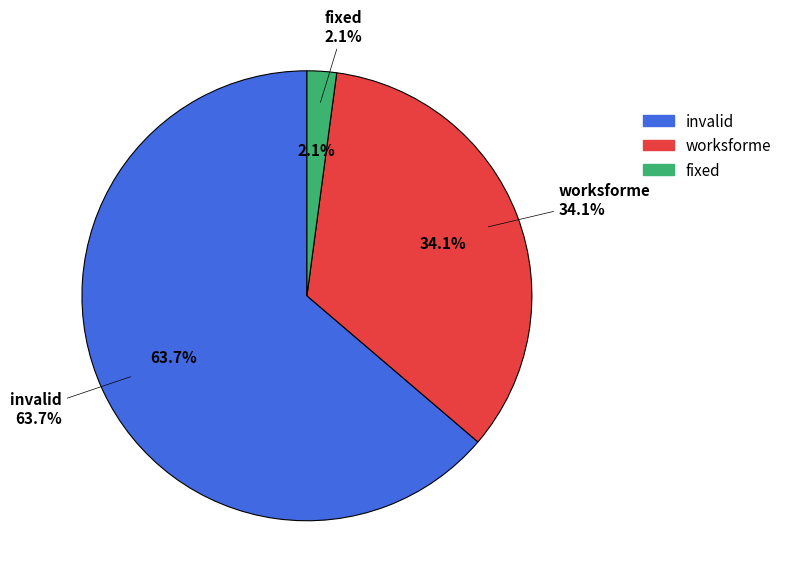

What is the change in value from invalid to worksforme?

-98